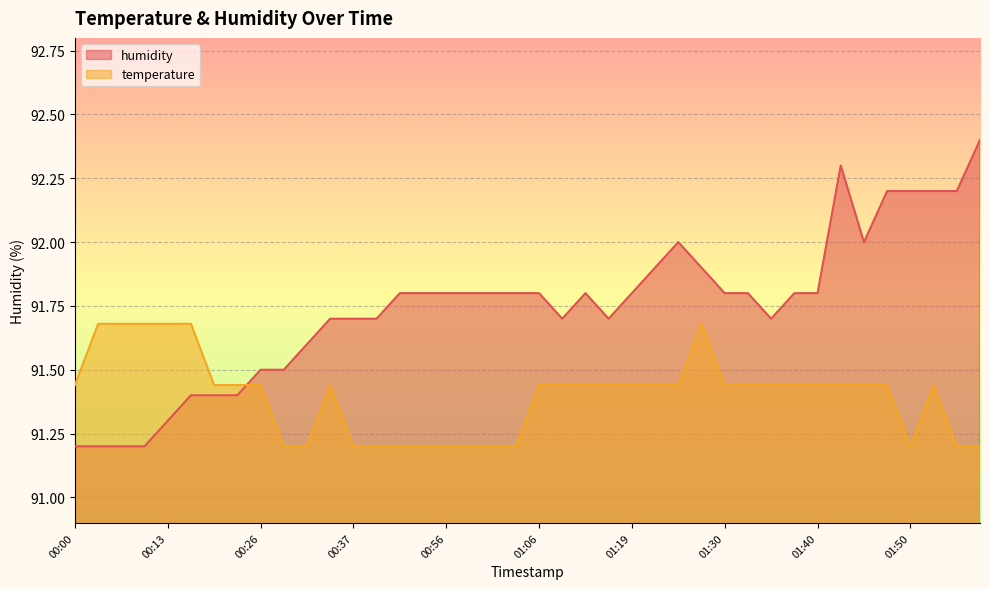

What position from the right is 01:40?

8